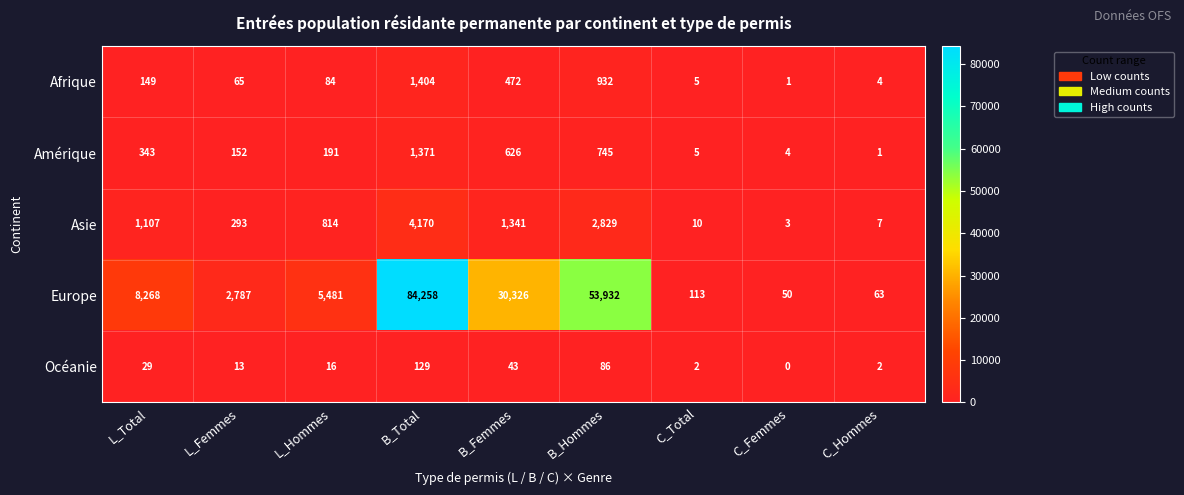

The Amérique series shows 626 at B_Femmes. True or false?

True